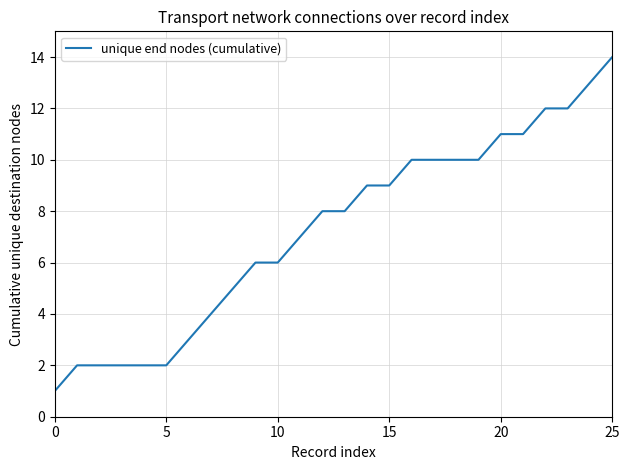

What is the maximum value shown in the chart?

14